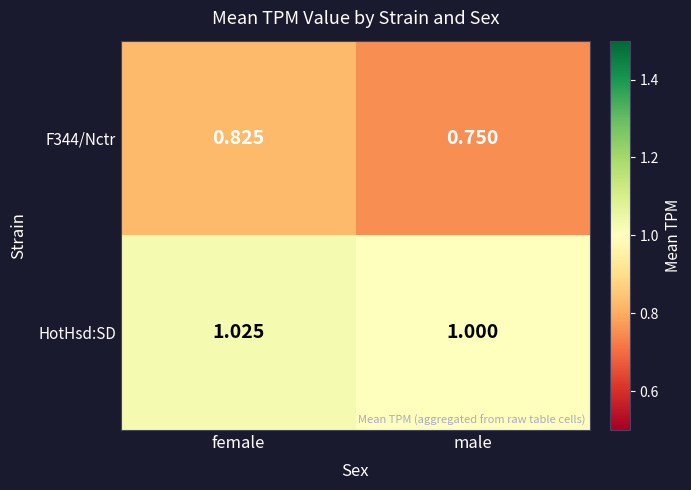

Which series has the largest total across all categories?

HotHsd:SD